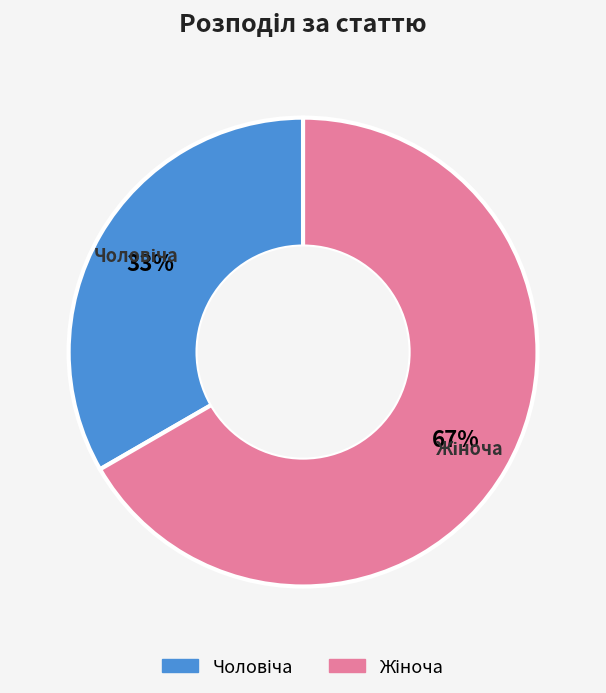

Does any single category account for the majority?

Yes